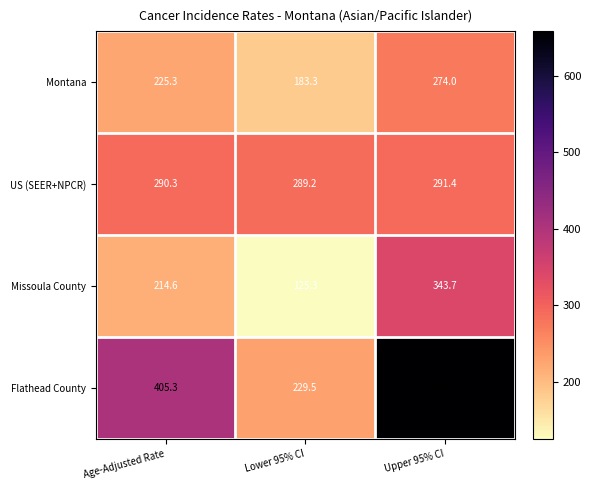

Which series has the widest spread of values?

Flathead County